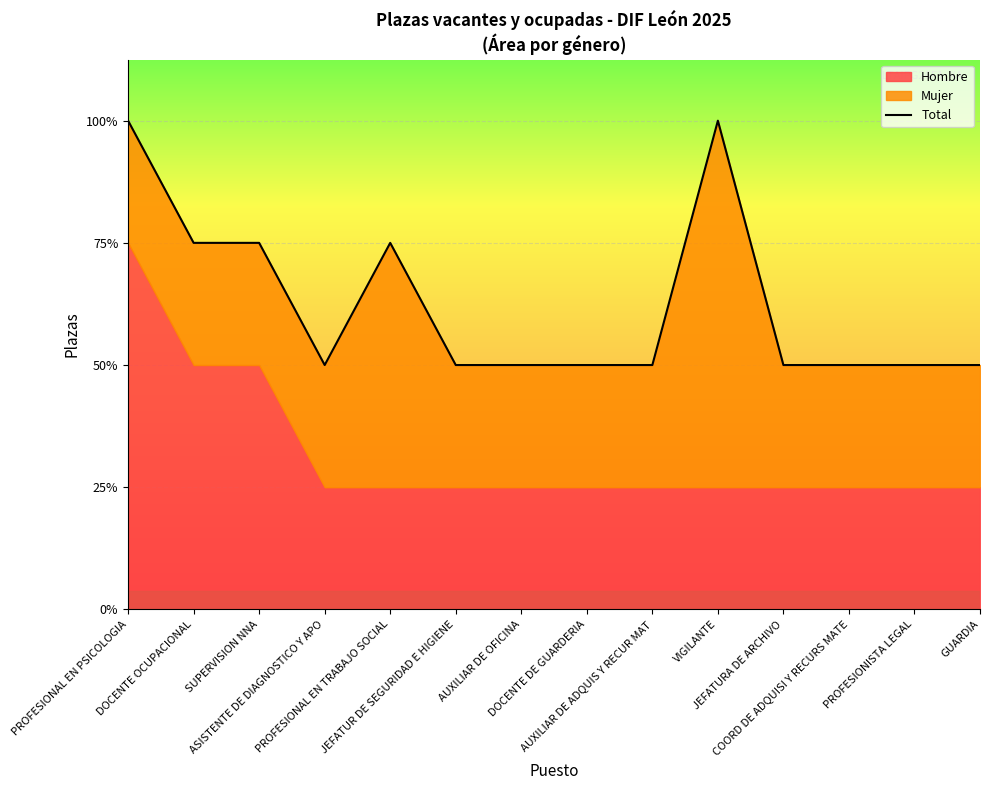

What is the sum of all values?

35